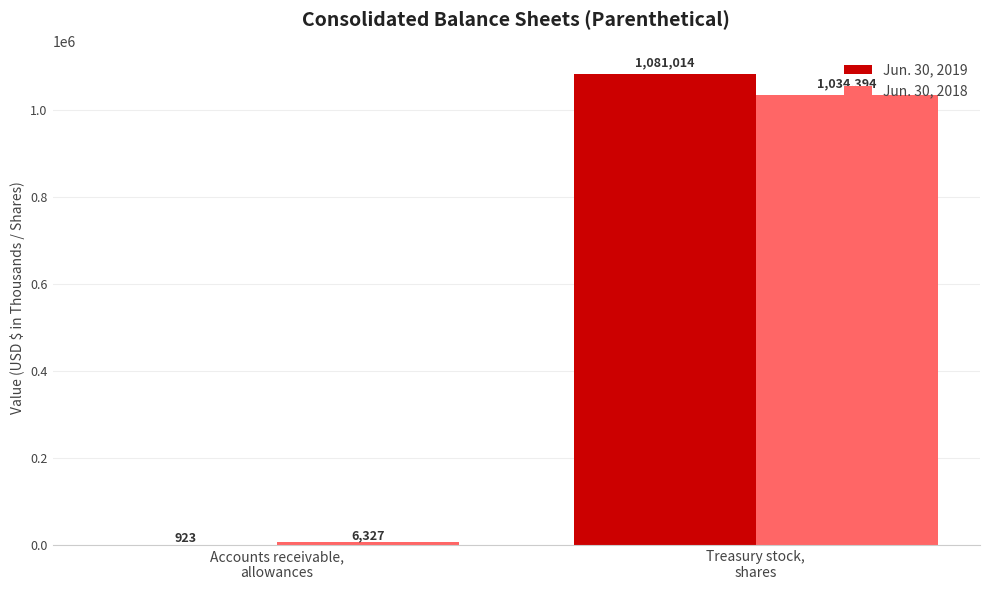

How many groups of bars are there?

2